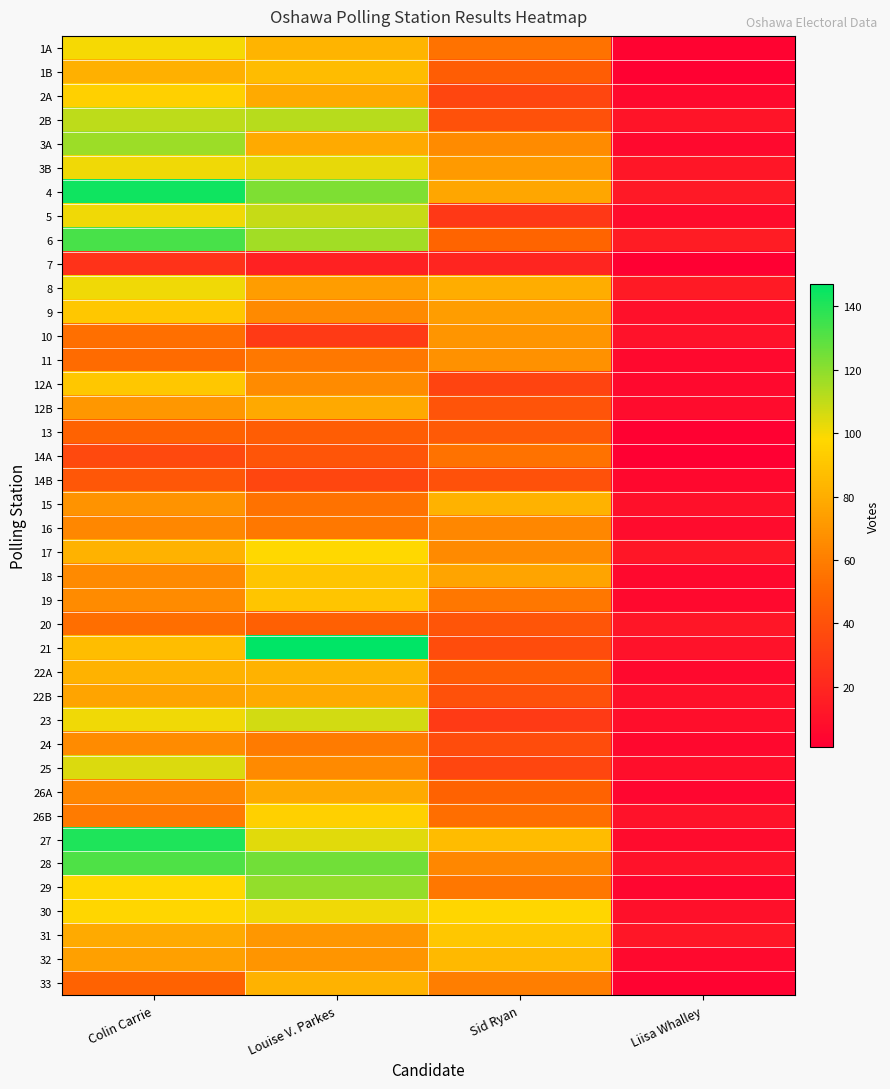

Which label corresponds to the largest value in the chart?

Louise V. Parkes